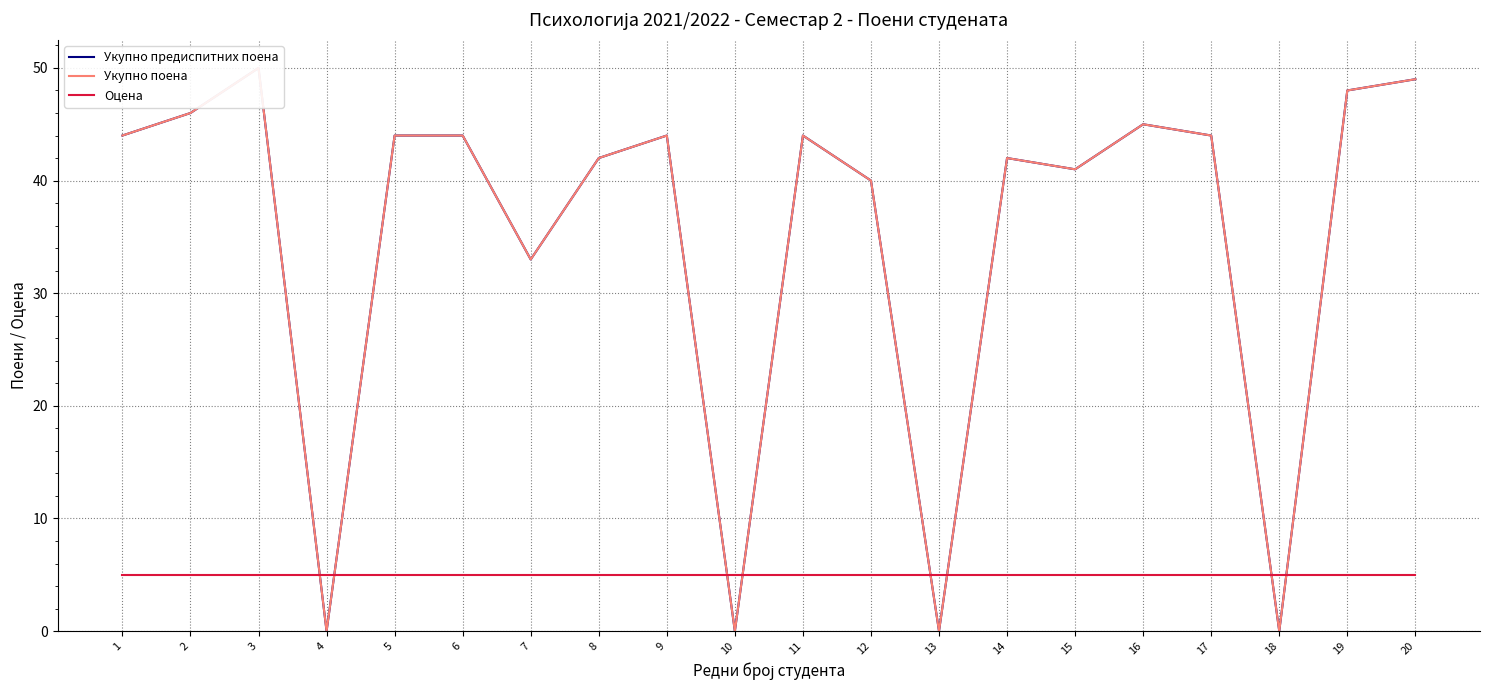

What is the sum of all Укупно предиспитних поена values?

700